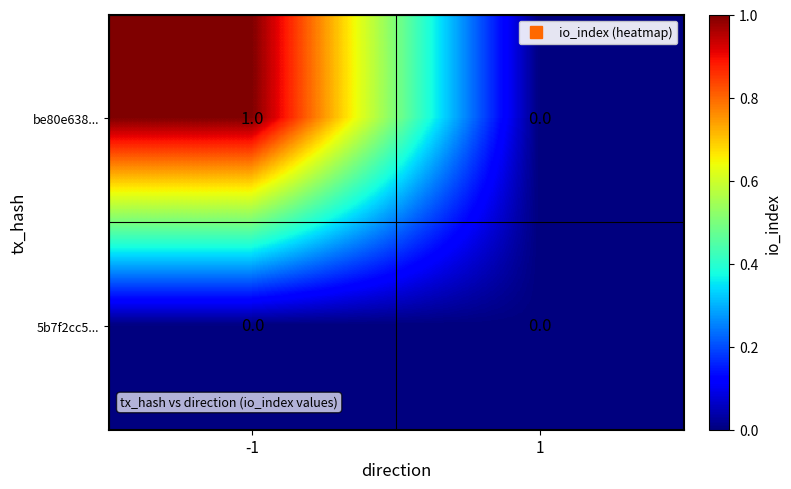

Rank the series by their average value, from highest to lowest.

be80e638..., 5b7f2cc5...